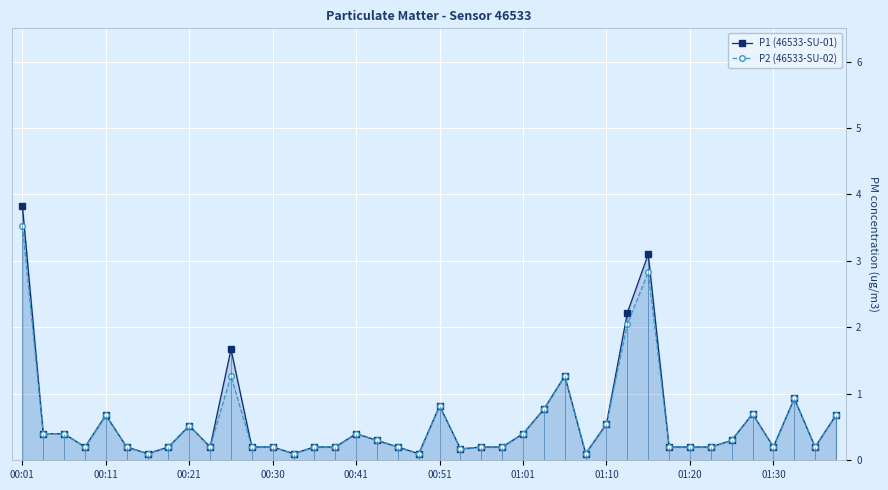

What is the total value across all series at 15?

0.4